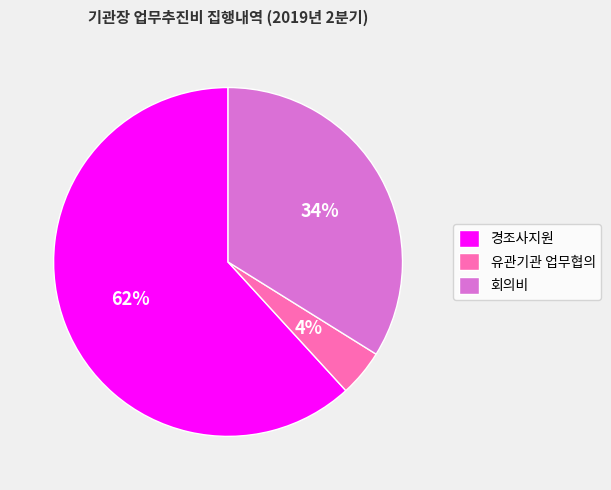

Is there any slice that represents more than half of the pie?

Yes